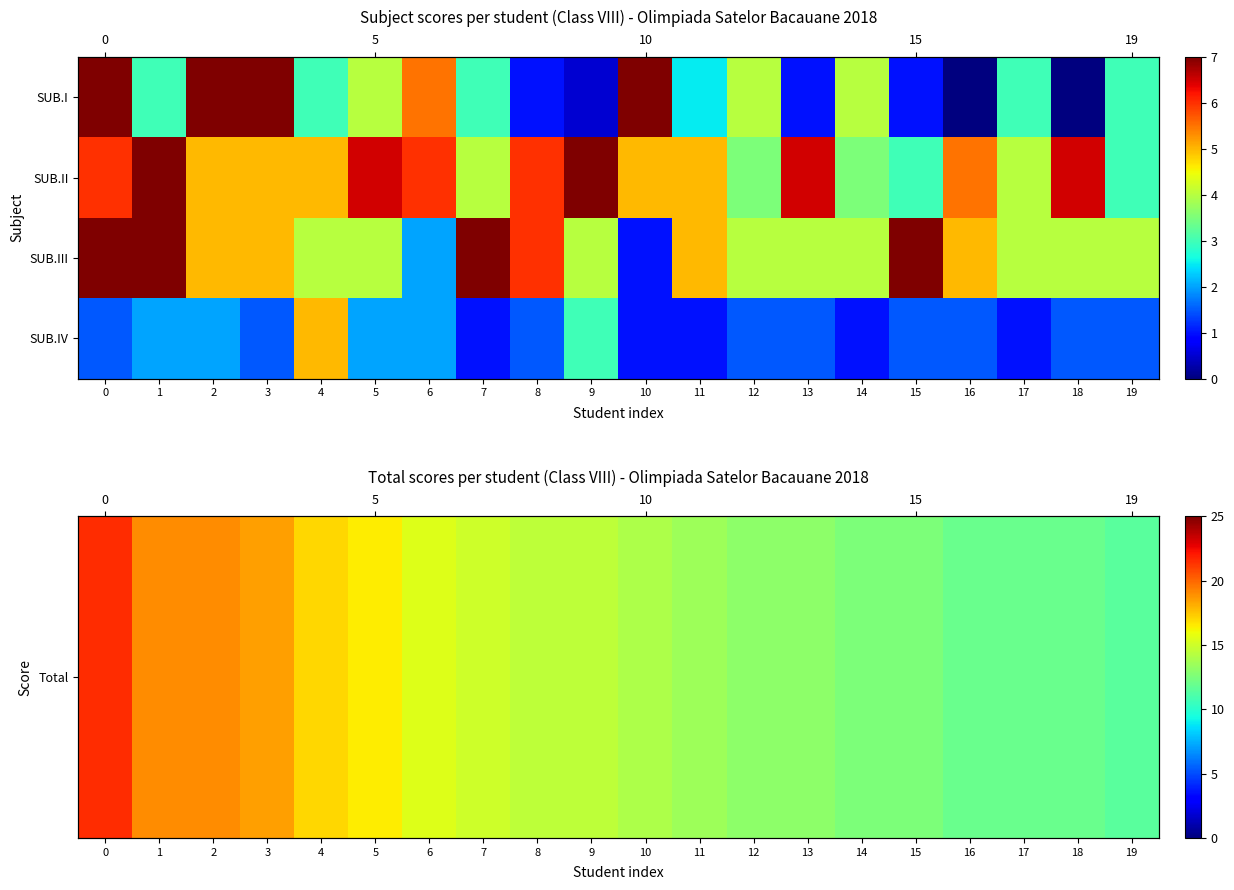

True or false: SUB.III has a value of 5.0 at 2.

True